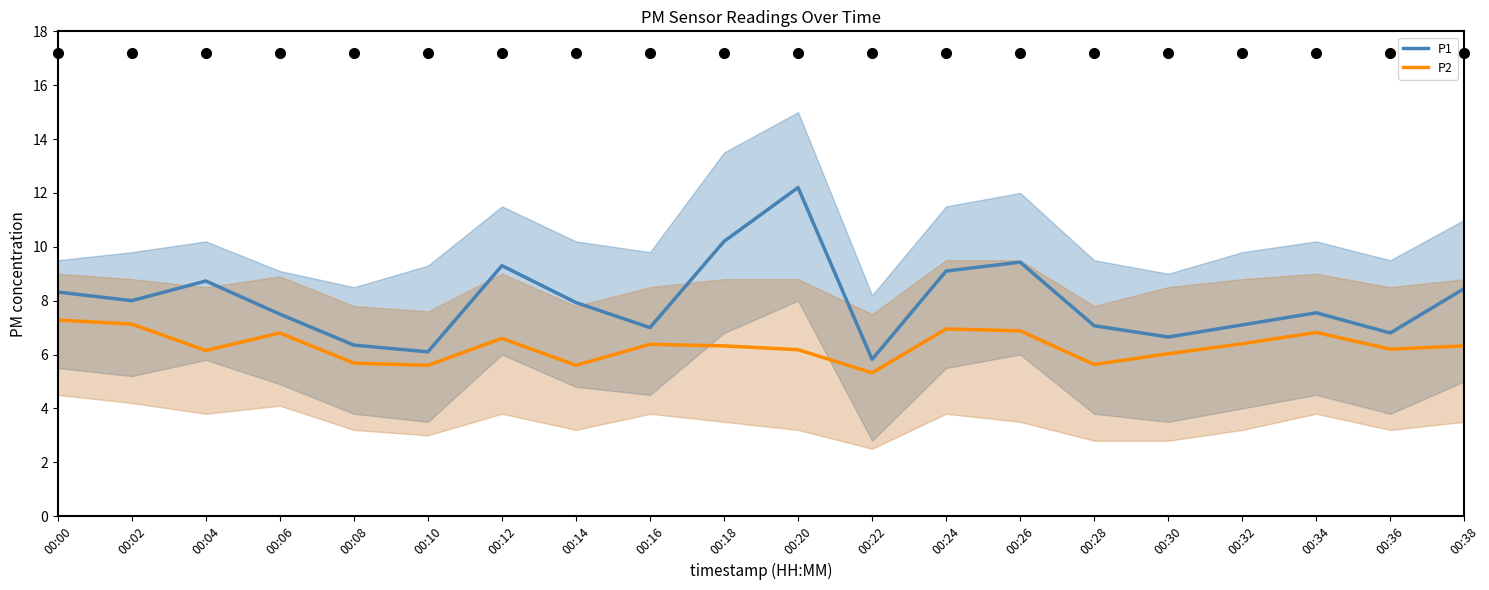

Which category has the lowest value in the P1 series?

00:22